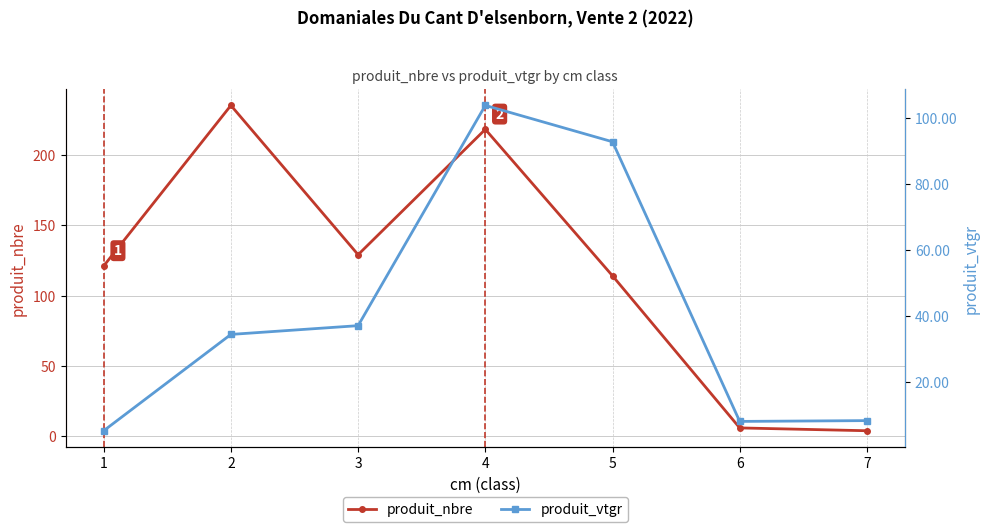

The value of produit_nbre at 4 is 218.0. True or false?

True